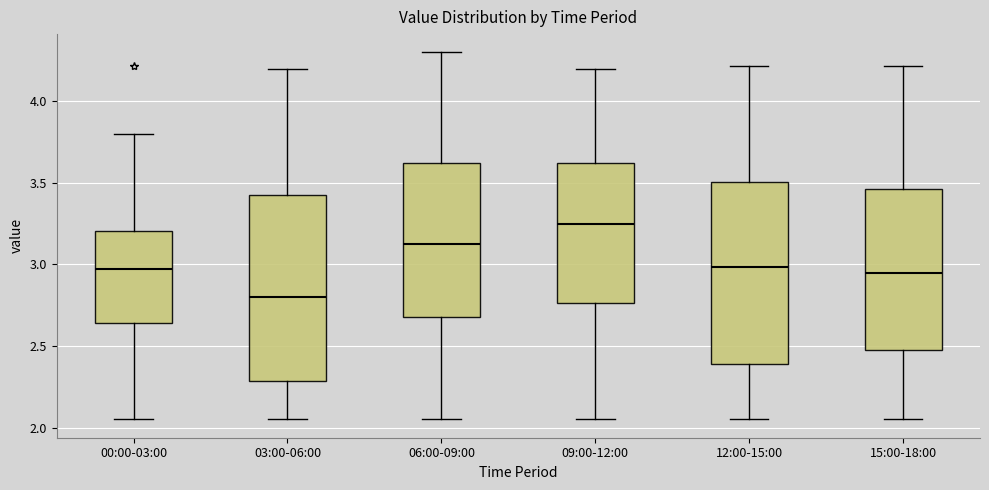

Reading left to right, transcribe this box plot: for each box, give where its median line is, the range the box spans, and where its two whiskers end, as read against the y-axis. The values are not printed on the chart, so give them approximately, as read against the axis.

00:00-03:00: median 2.95, box 2.65 to 3.20, whiskers 2.05 to 3.80
03:00-06:00: median 2.80, box 2.30 to 3.45, whiskers 2.05 to 4.20
06:00-09:00: median 3.15, box 2.70 to 3.65, whiskers 2.05 to 4.30
09:00-12:00: median 3.25, box 2.75 to 3.65, whiskers 2.05 to 4.20
12:00-15:00: median 3.00, box 2.40 to 3.50, whiskers 2.05 to 4.20
15:00-18:00: median 2.95, box 2.50 to 3.45, whiskers 2.05 to 4.20